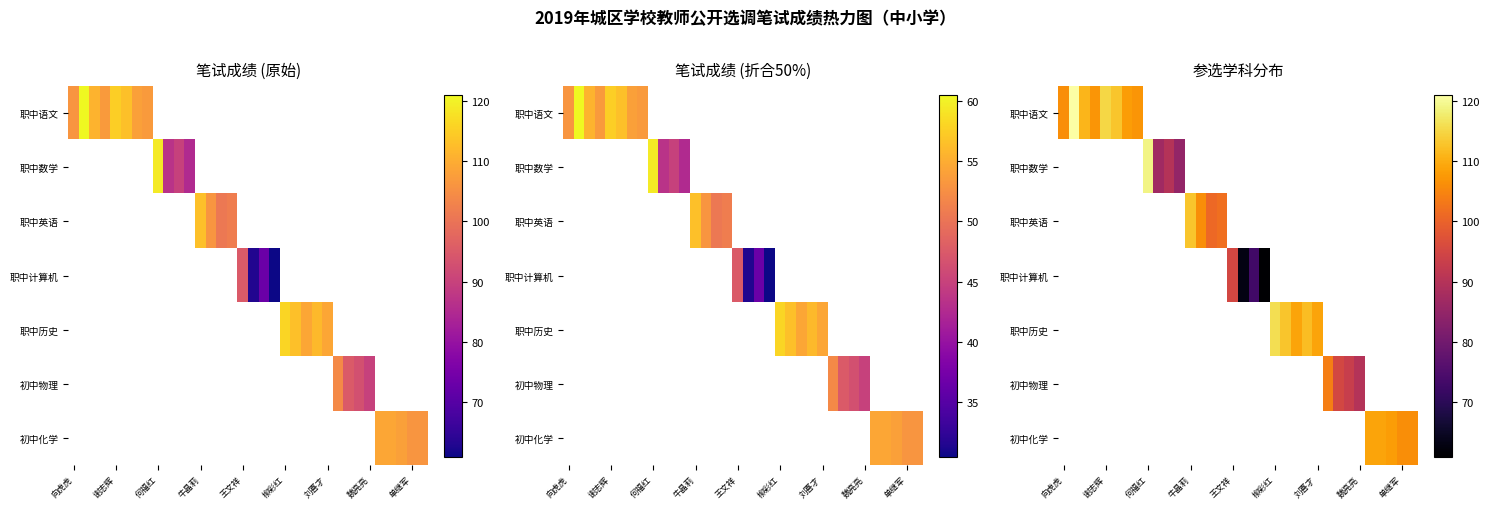

At how many categories does at least one series exceed 119?

1